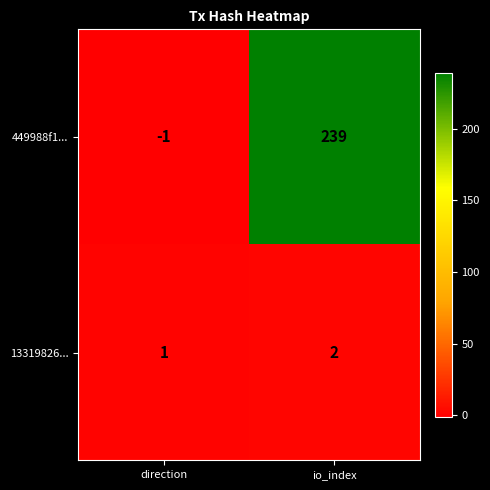

What is the sum of the 13319826... values at direction and io_index?

3